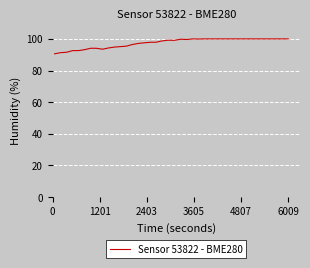

True or false: the data has more than 2 interior local peaks.

True